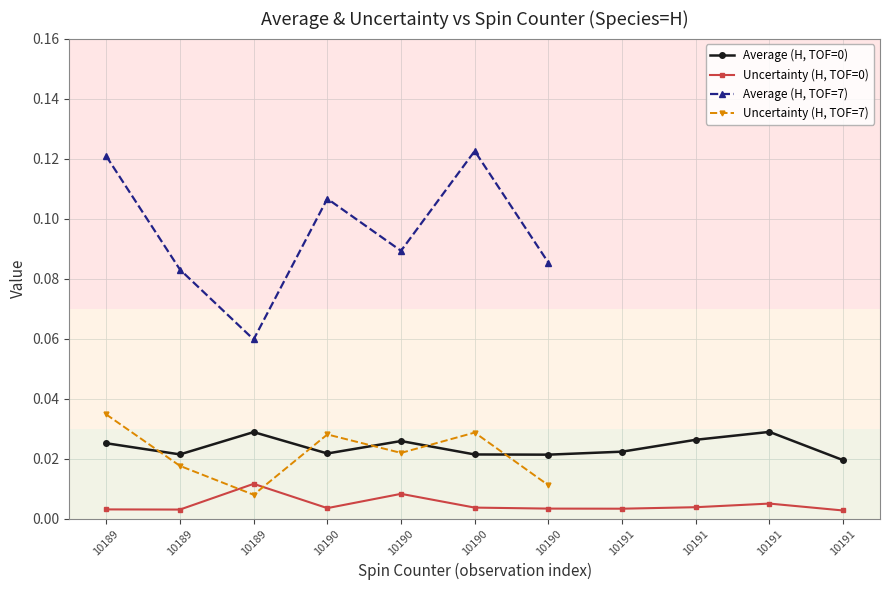

What is the difference between the maximum and minimum values in the Average series?

0.1